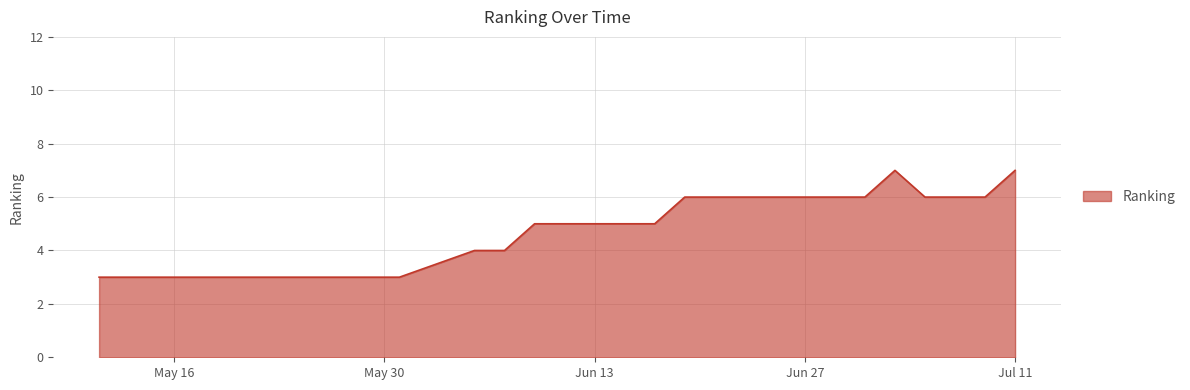

What is the smallest value displayed?

3